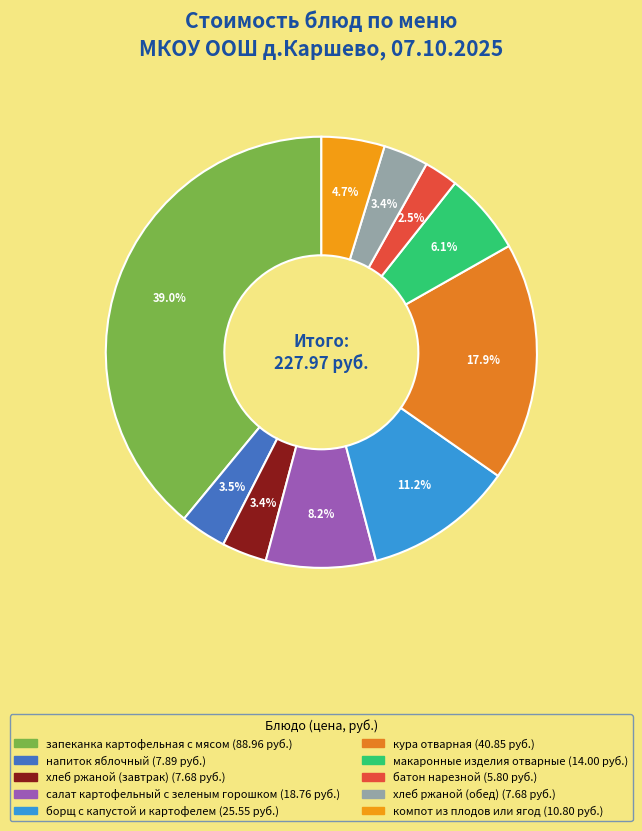

To the nearest percent, what portion does батон нарезной represent?

3%